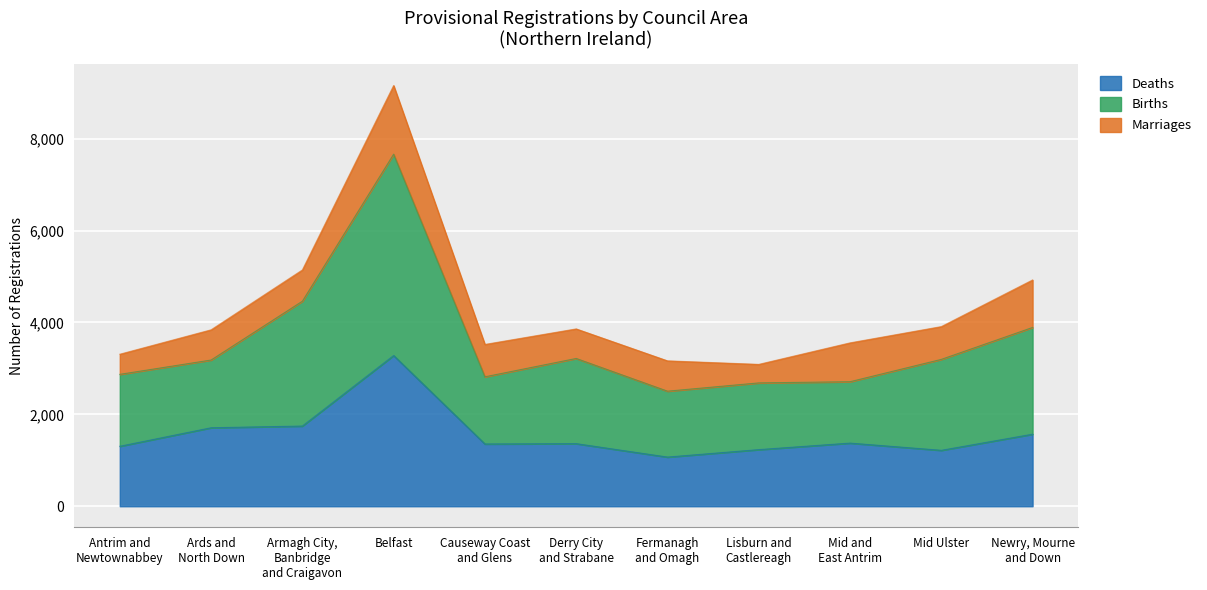

At which label does Deaths reach its peak?

Belfast